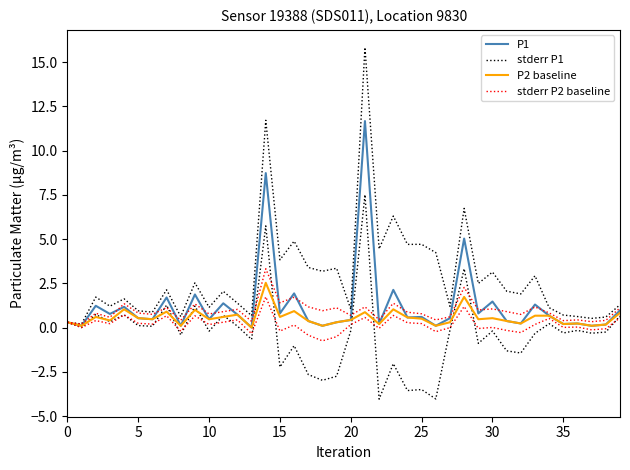

Which series has the largest total across all categories?

stderr P1